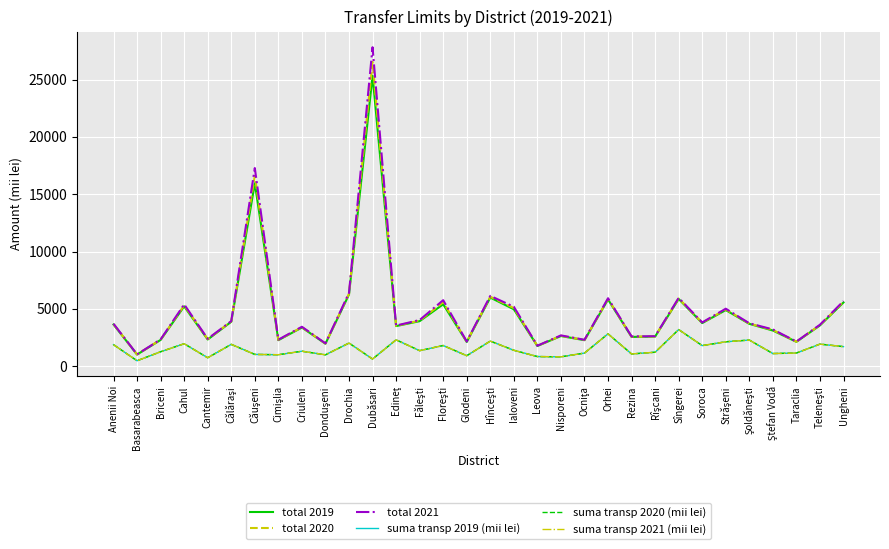

Is it true that suma transp 2020 (mii lei) equals 5025.7 at Sîngerei?

False